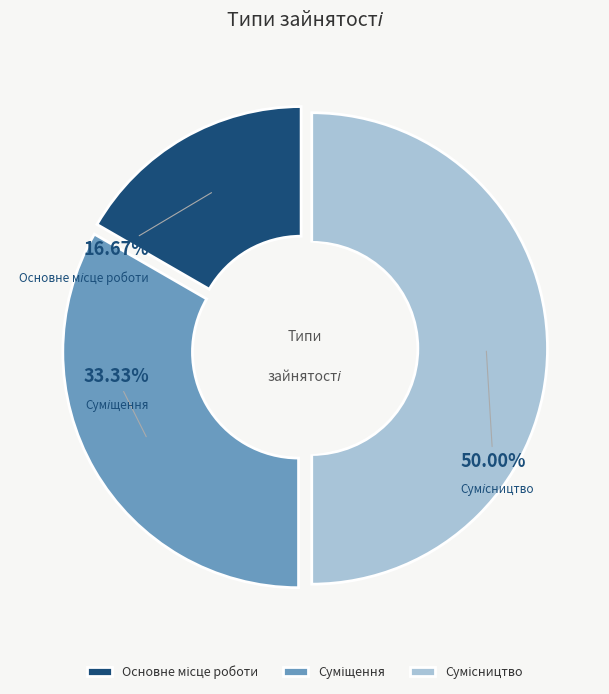

To the nearest percent, what portion does Суміщення represent?

33%